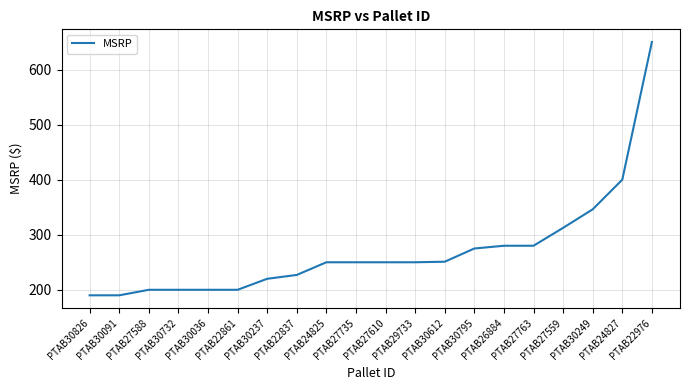

Rank the categories by value from lowest to highest.

PTAB30091, PTAB30826, PTAB22861, PTAB30036, PTAB30732, PTAB27588, PTAB30237, PTAB22837, PTAB29733, PTAB27610, PTAB27735, PTAB24825, PTAB30612, PTAB30795, PTAB27763, PTAB26884, PTAB27559, PTAB30249, PTAB24827, PTAB22976